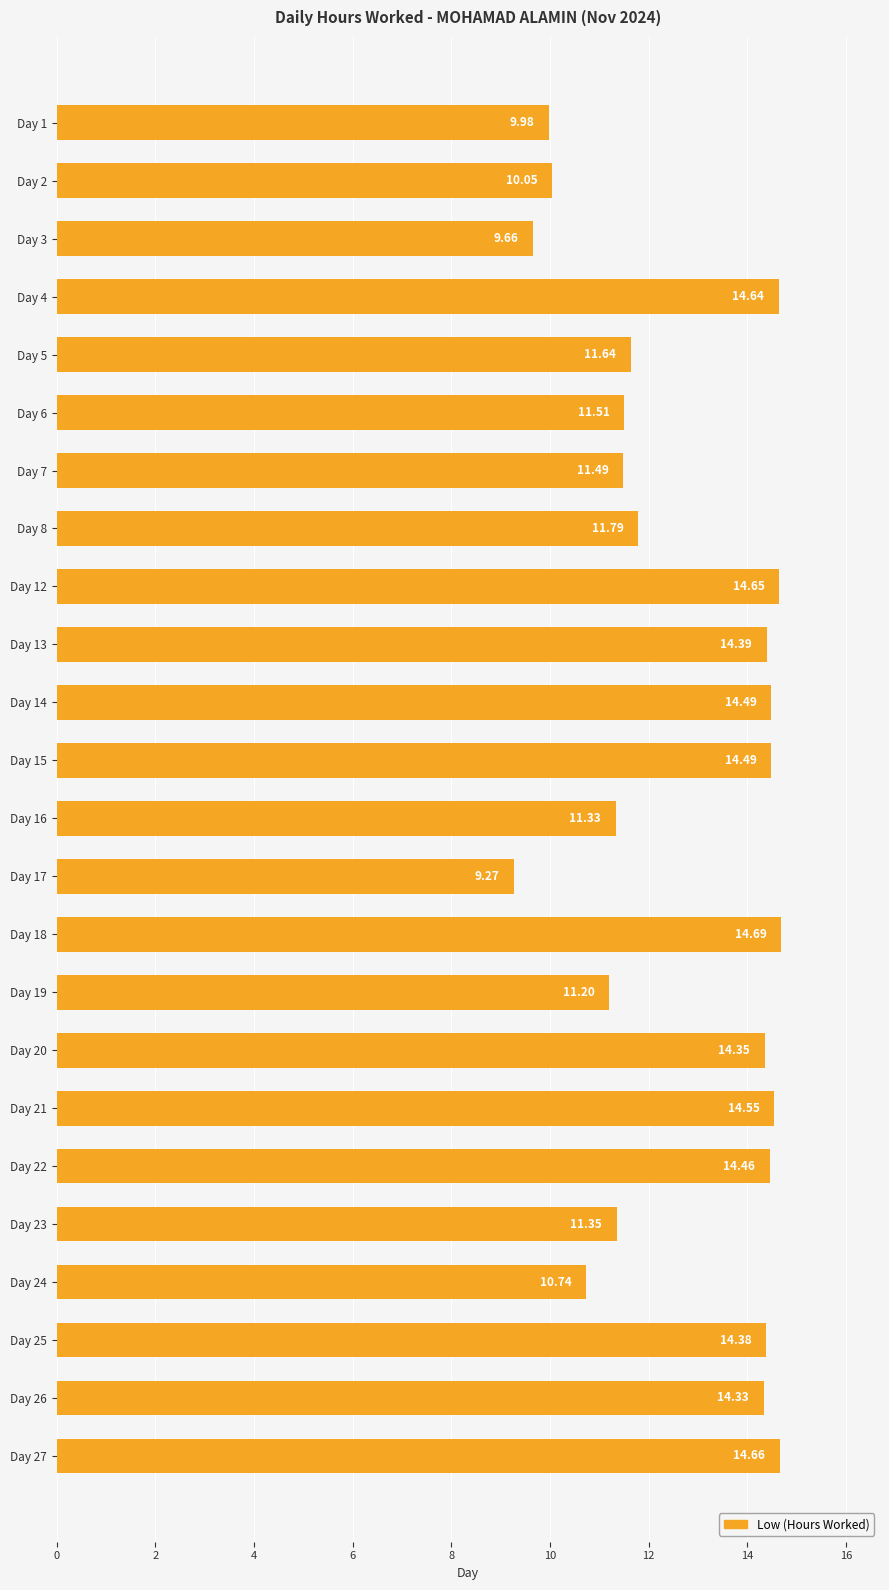

Between Day 5 and Day 1, which is larger?

Day 5